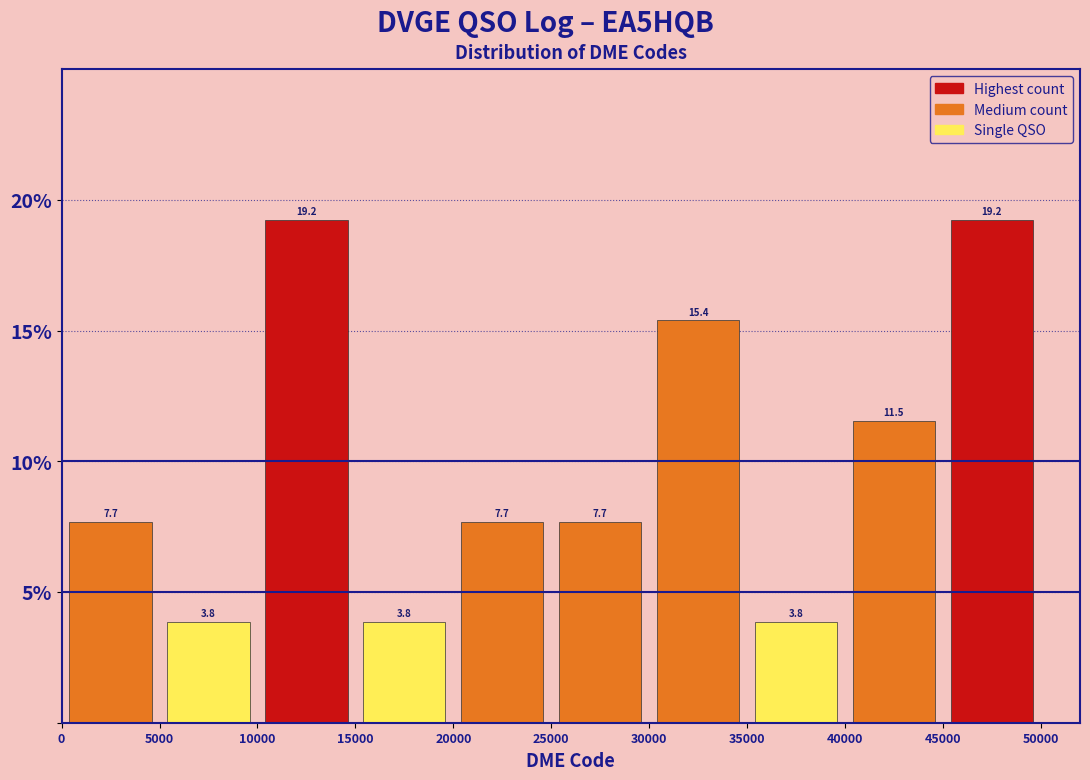

What is the height of the bar covering 10000 to 15000 on the x-axis?

19.2